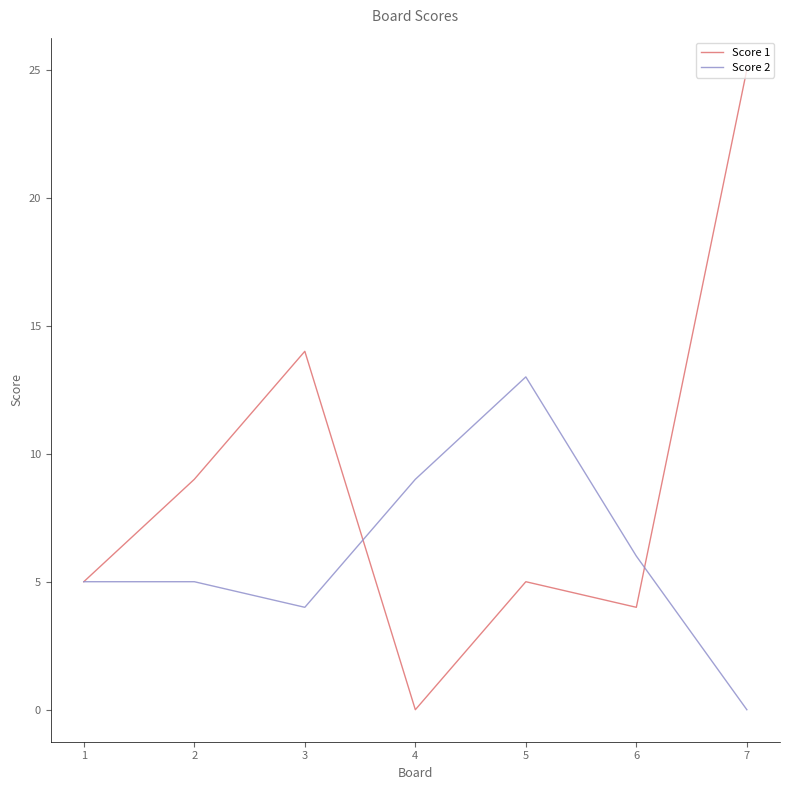

The value of Score 1 at 1 is 8. True or false?

False